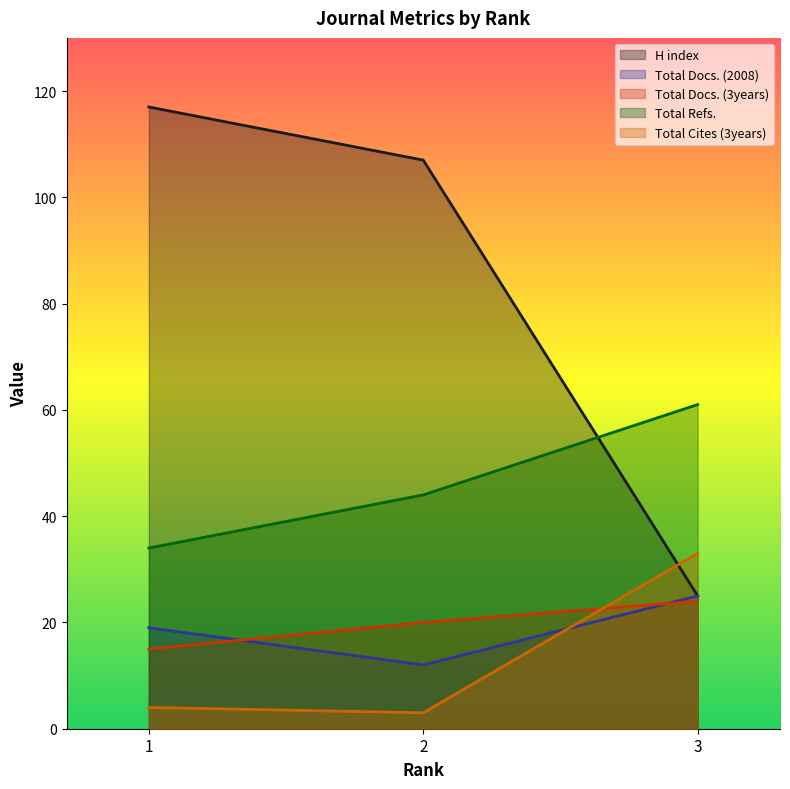

At which category is the sum across all series the highest?

1